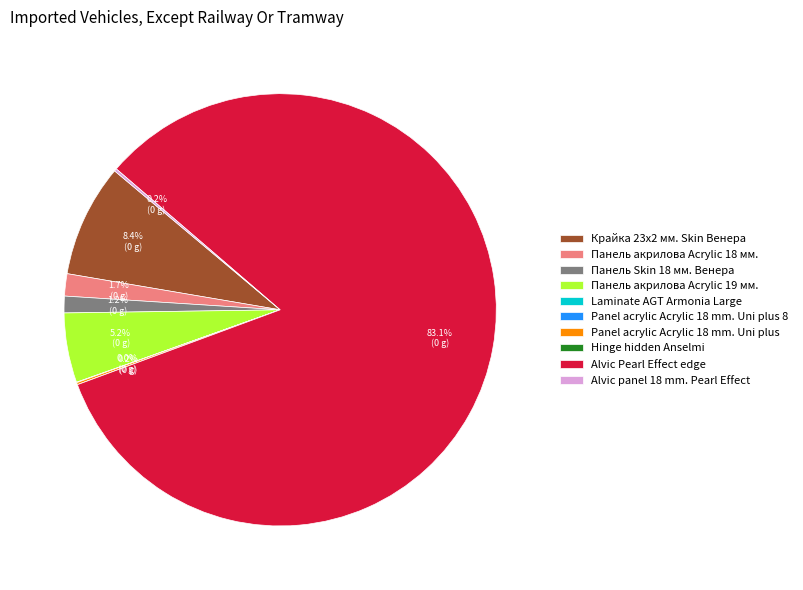

Does Панель акрилова Acrylic 18 мм. represent more than half of the total?

No